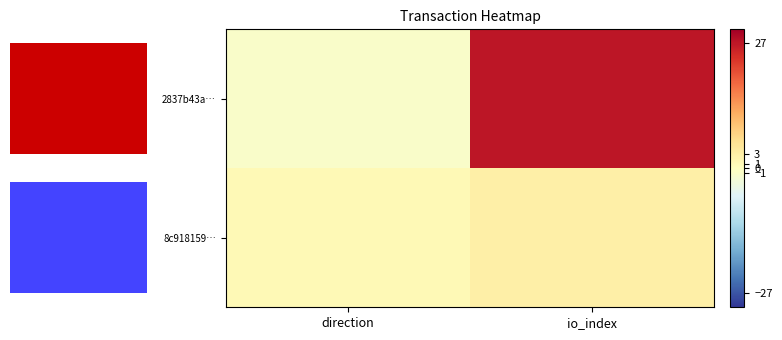

Which series has the largest range (max minus min)?

2837b43a…